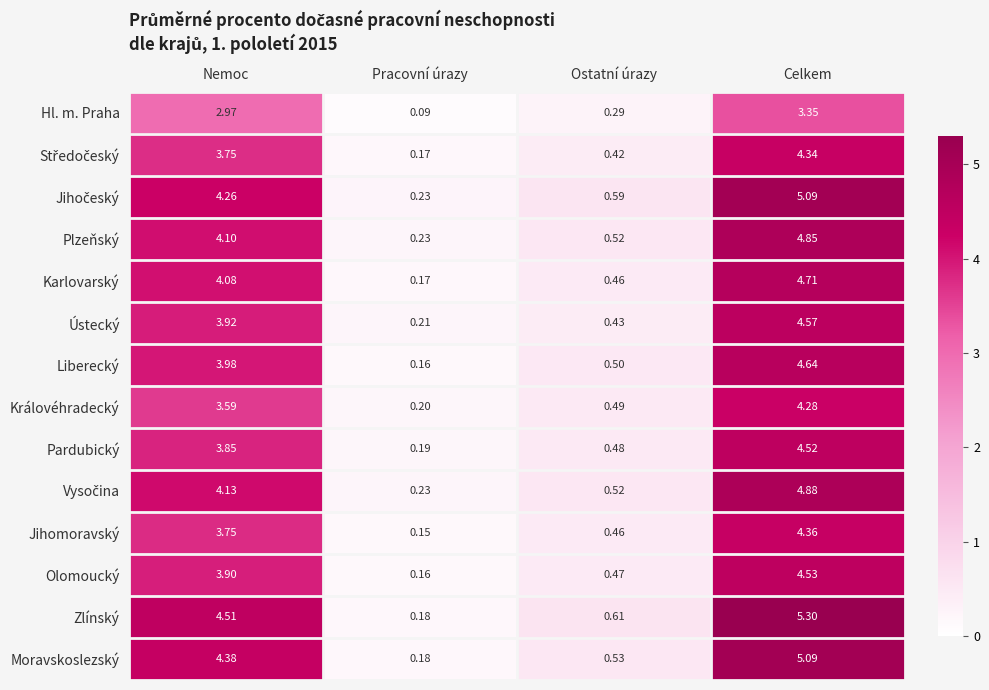

Which series has the largest total across all categories?

Zlínský